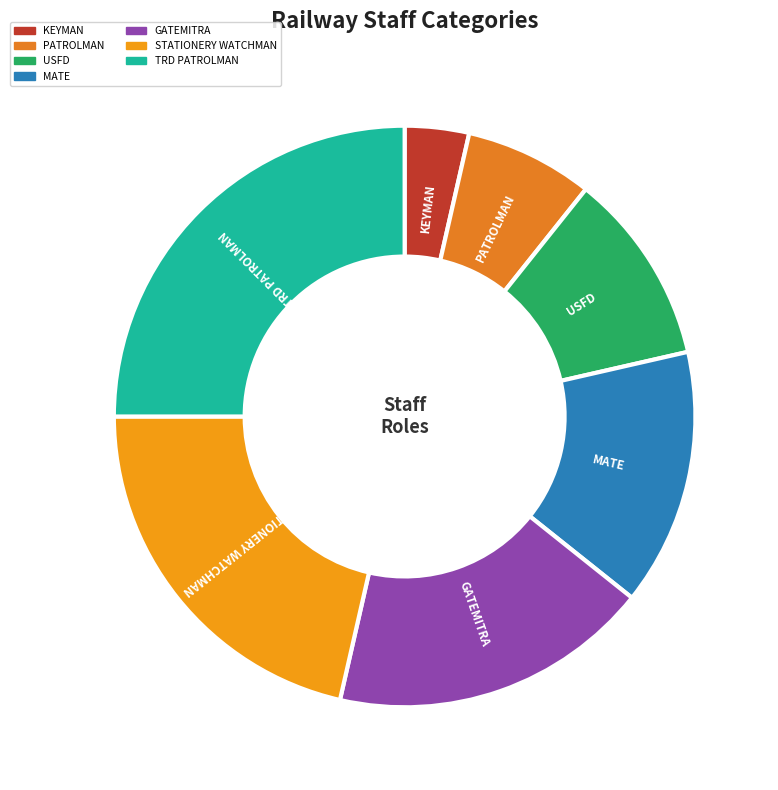

Rank the categories by value from lowest to highest.

KEYMAN, PATROLMAN, USFD, MATE, GATEMITRA, STATIONERY WATCHMAN, TRD PATROLMAN